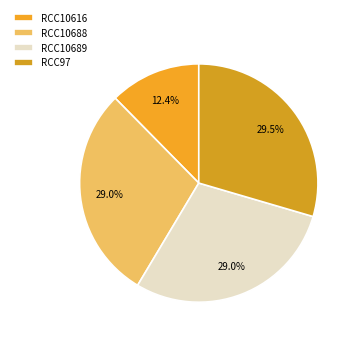

How many segments does this pie chart have?

4